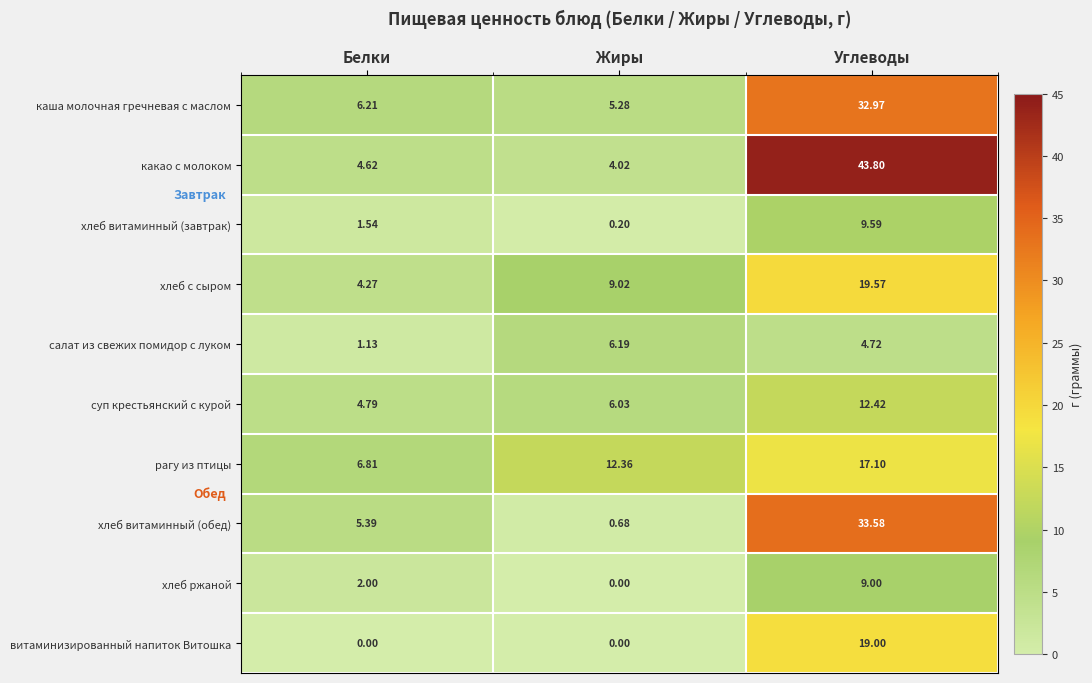

At which label is хлеб витаминный (завтрак) closest to 4?

Белки